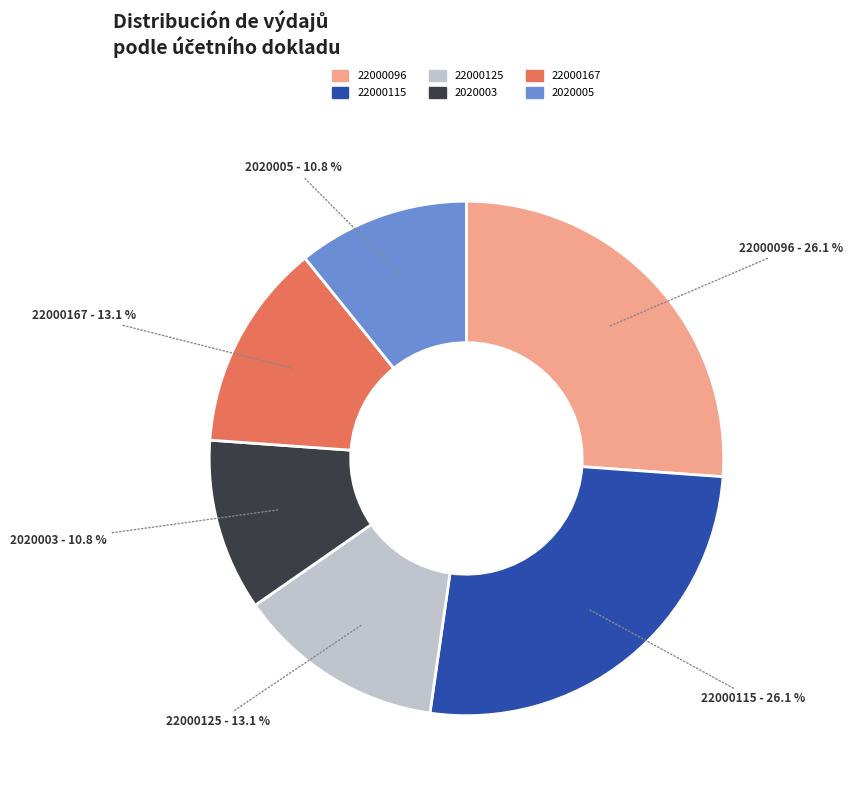

Approximately how many times larger is the value at 22000167 compared to 22000115?

0.5